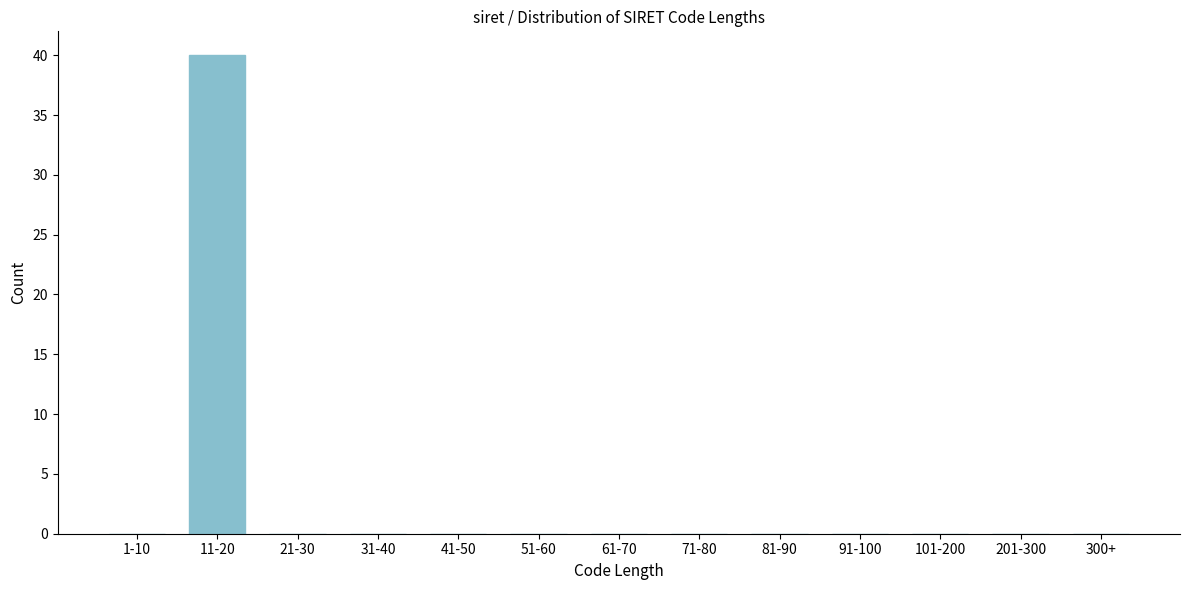

Reading left to right, extract all data points from this chart.

1-10=0	11-20=40	21-30=0	31-40=0	41-50=0	51-60=0	61-70=0	71-80=0	81-90=0	91-100=0	101-200=0	201-300=0	300+=0